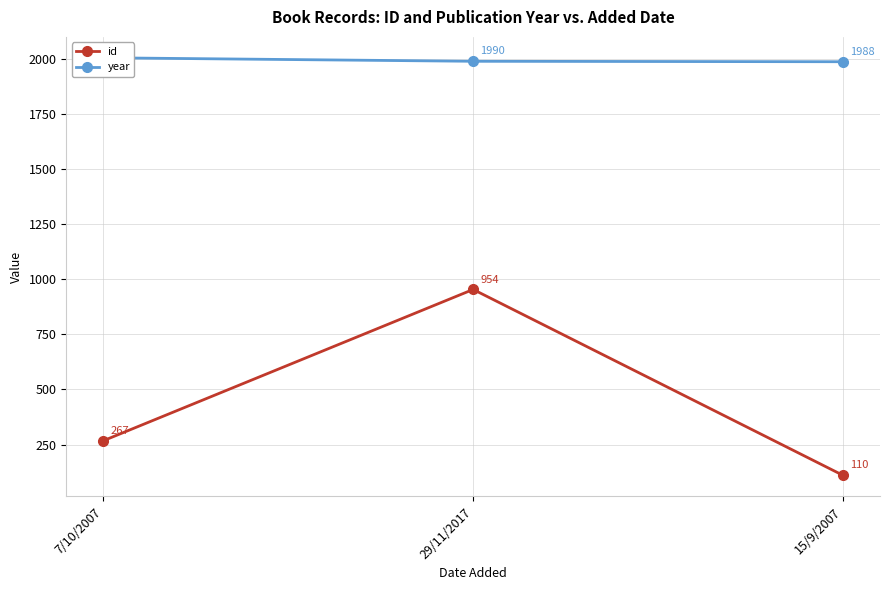

What is the minimum value for year?

1988